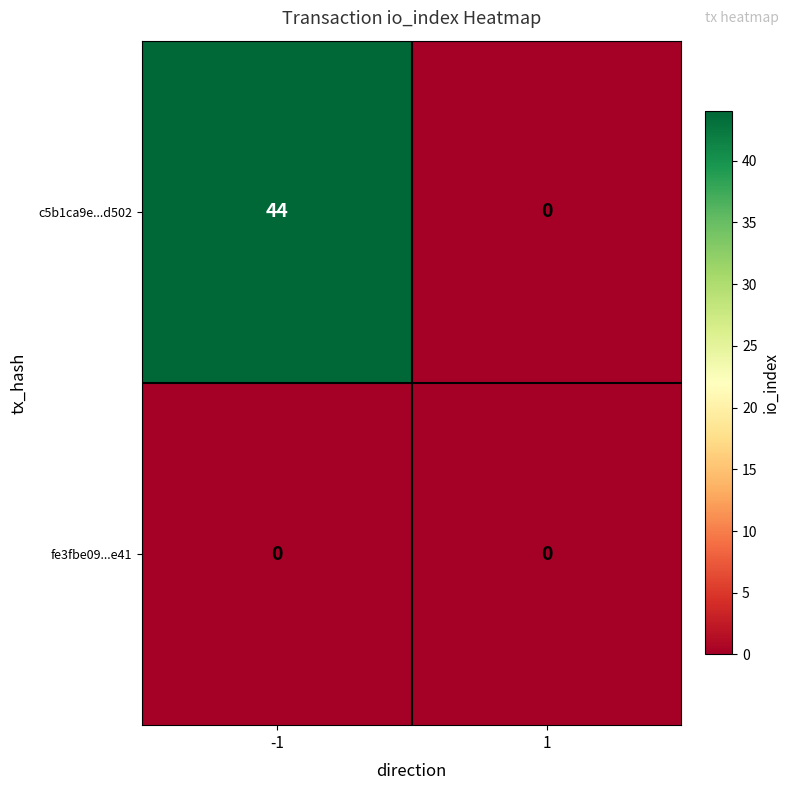

Rank the categories by c5b1ca9e...d502 value from highest to lowest.

-1, 1